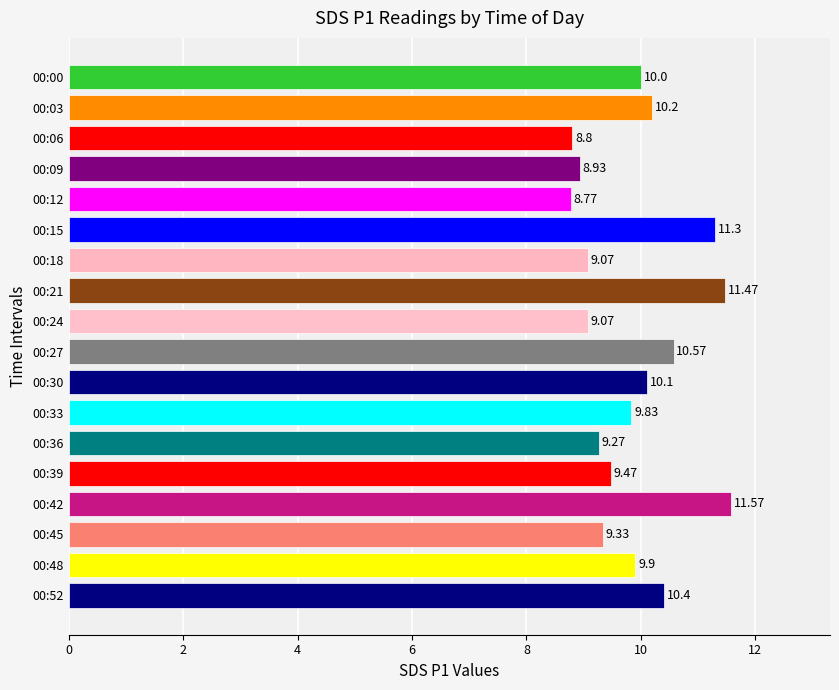

Which has a higher value, 00:00 or 00:42?

00:42